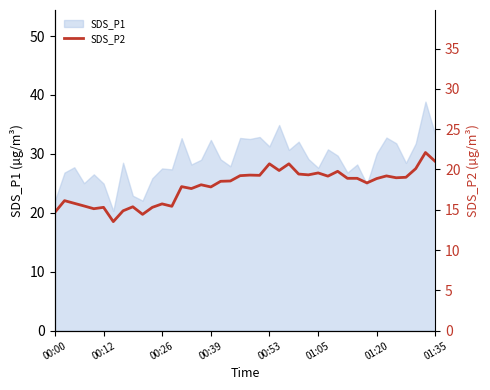

What is the lowest value of the SDS_P1 series?

20.3